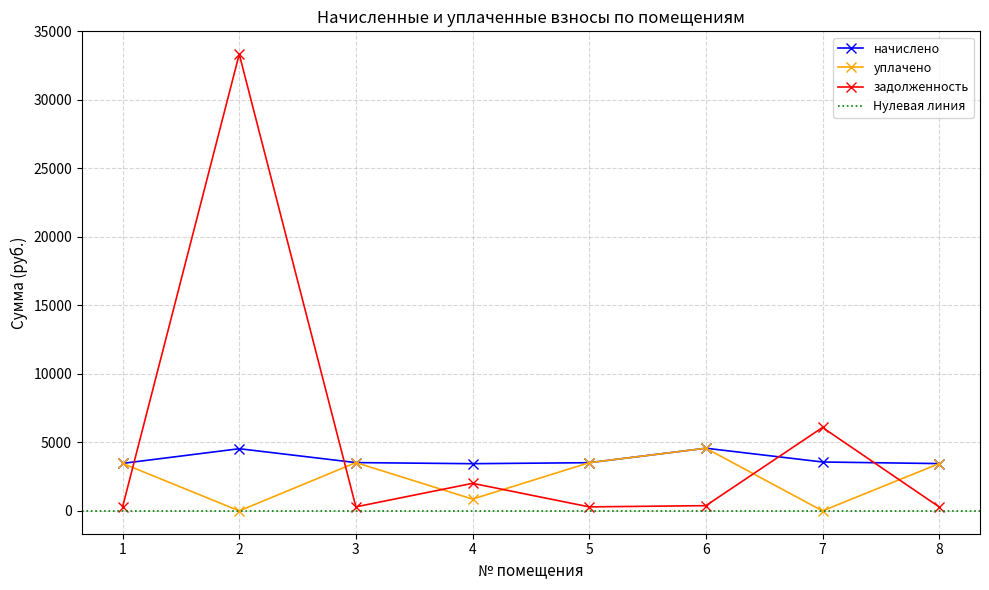

True or false: начислено has more than 1 points higher than both neighbors.

True